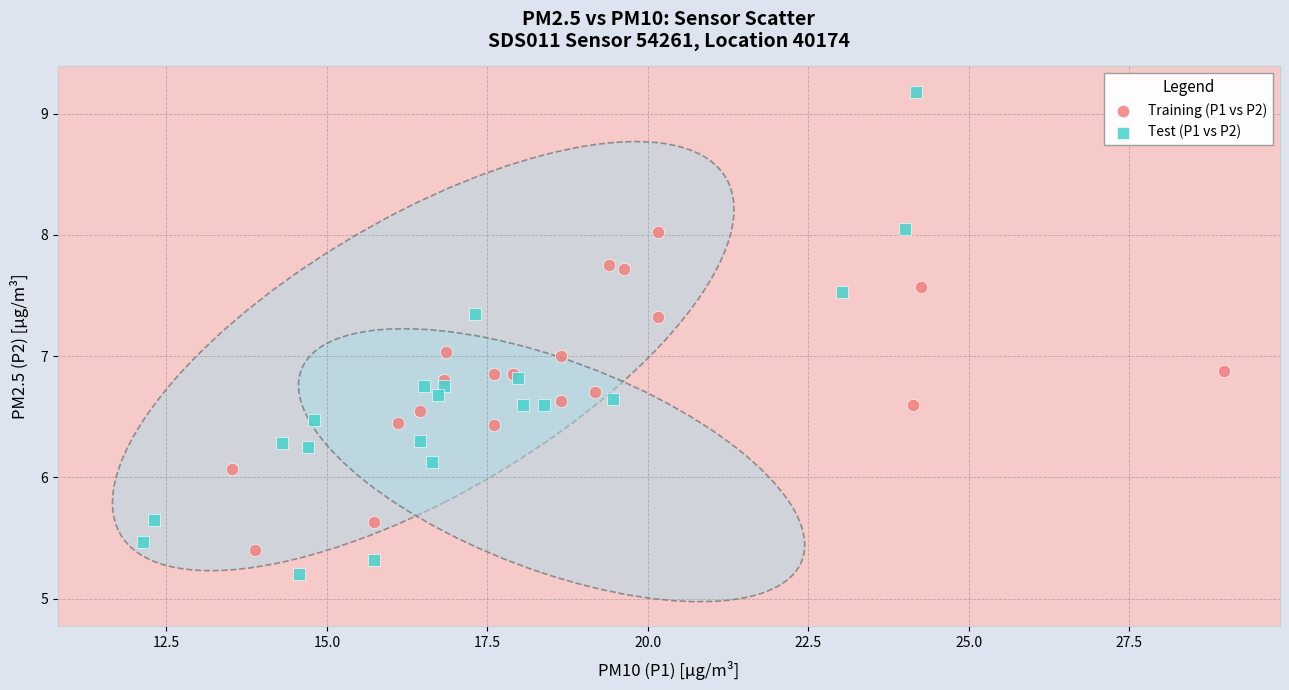

Which series has the widest spread of Y values?

Test (P1 vs P2)